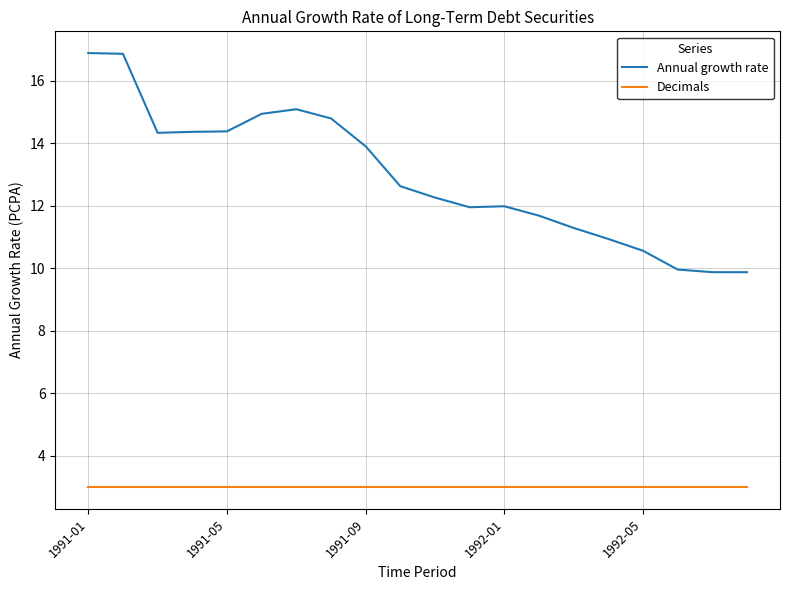

What is the greatest value displayed?

16.9